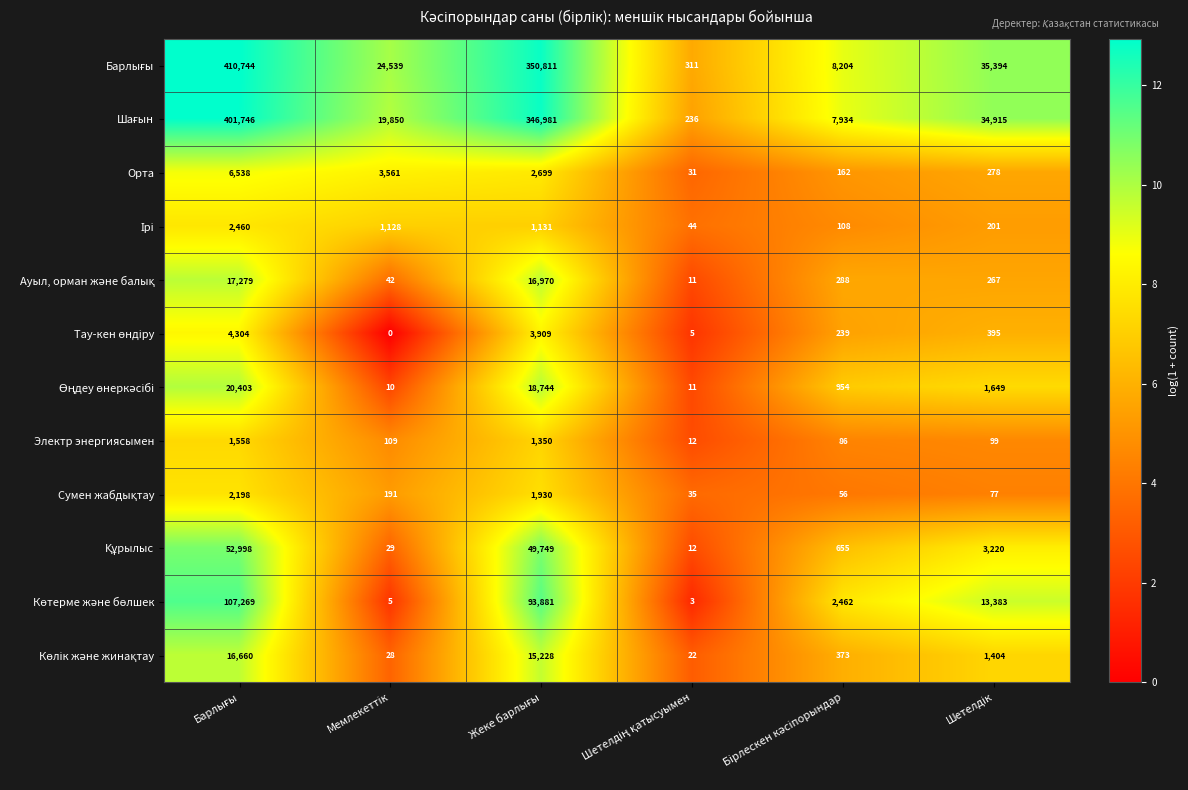

What is the highest value of the Орта series?

6538